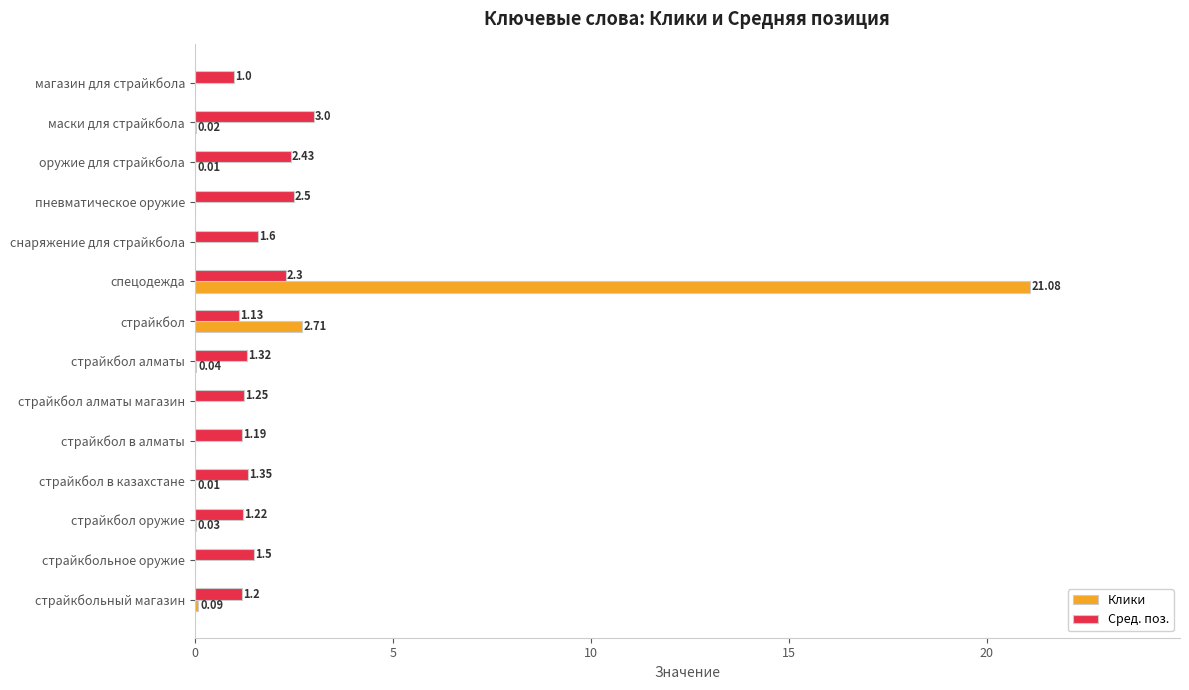

At which category is the sum across all series the highest?

спецодежда